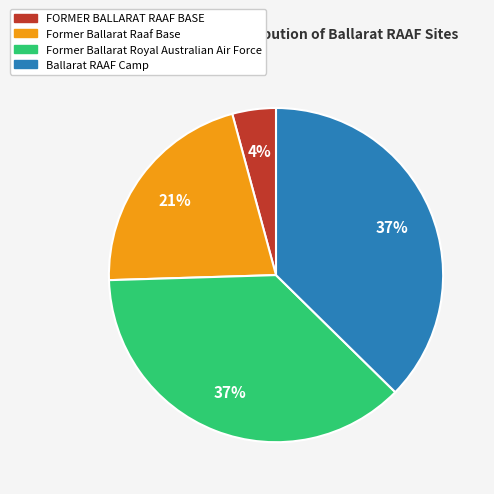

To the nearest percent, what is the combined percentage of FORMER BALLARAT RAAF BASE and Former Ballarat Royal Australian Air Force?

41%